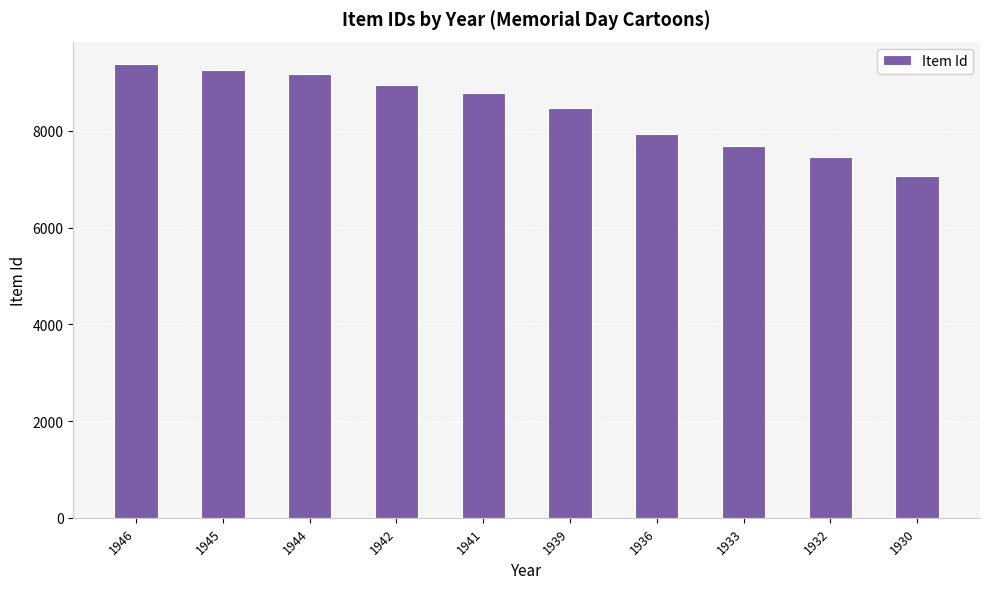

How many data points are less than 8785?

5